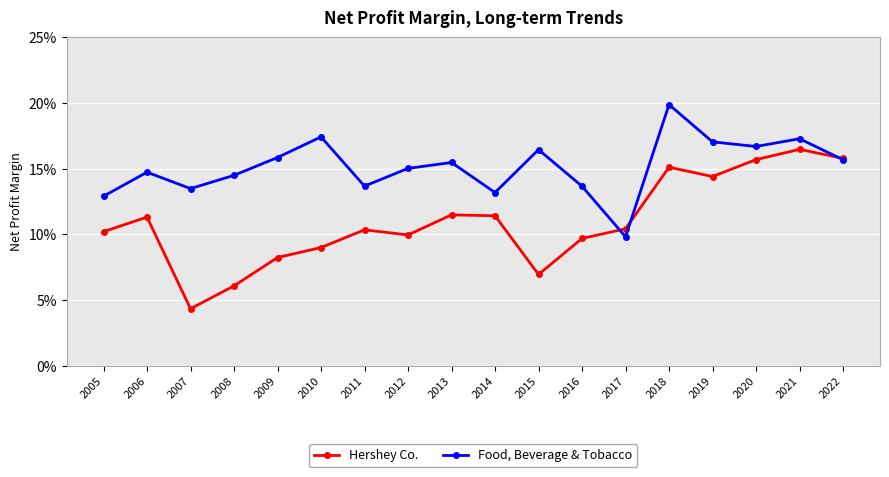

Which category has the lowest value in the Hershey Co. series?

2007